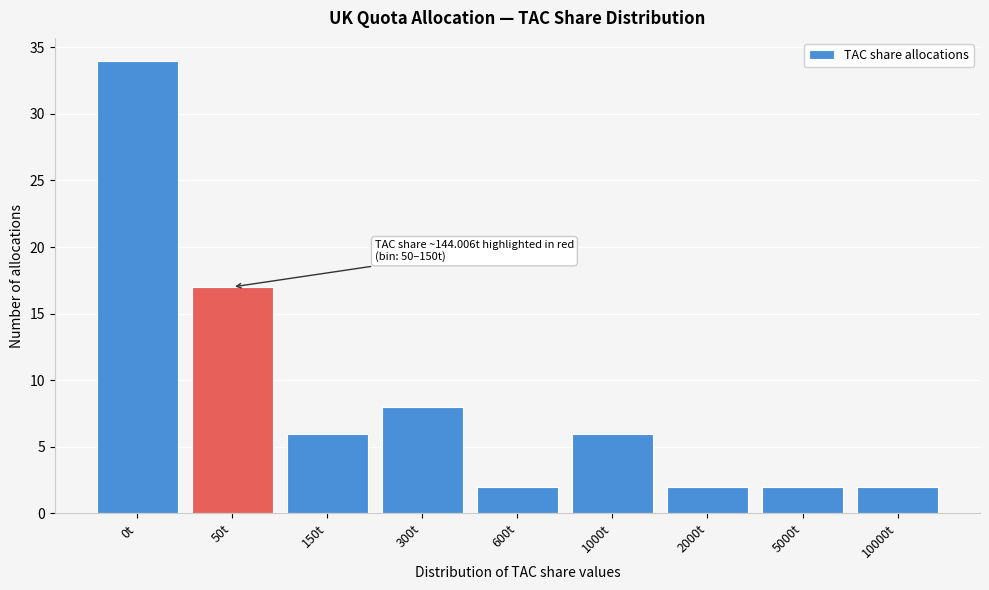

Reading left to right, extract all data points from this chart.

34	17	6	8	2	6	2	2	2